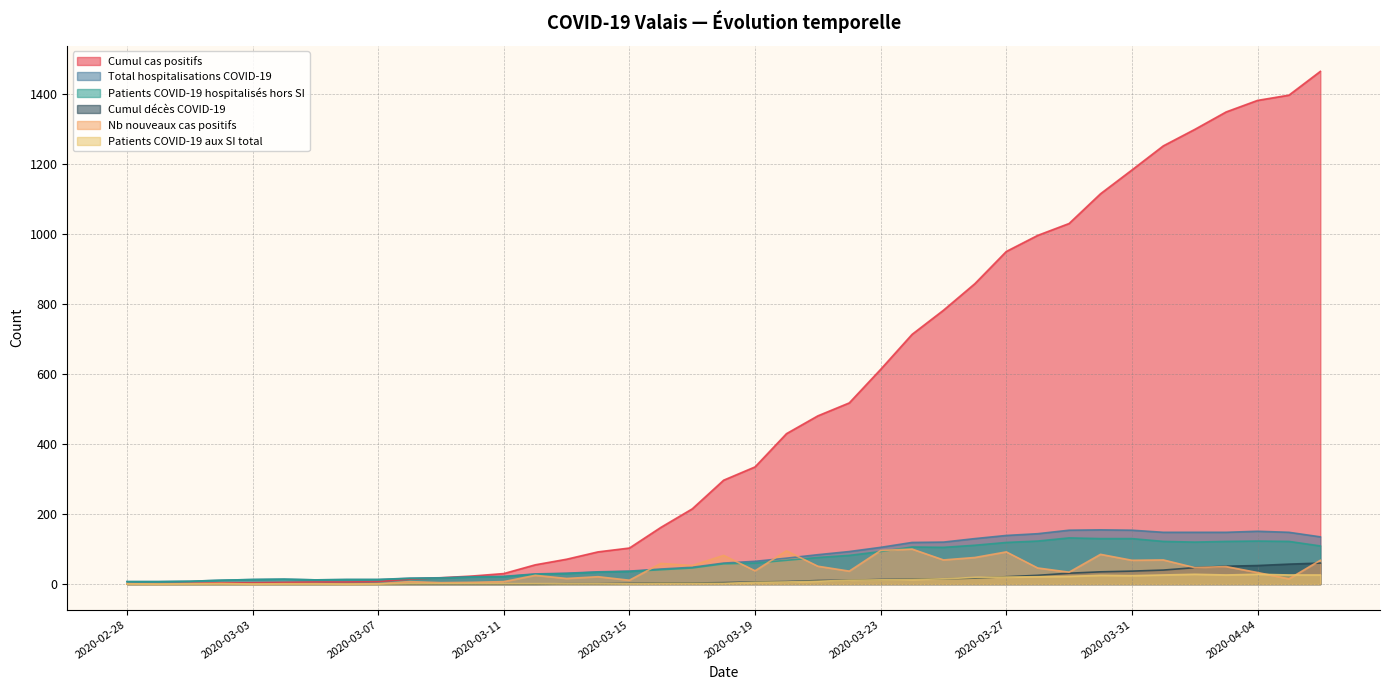

Does the chart have visible grid lines?

Yes